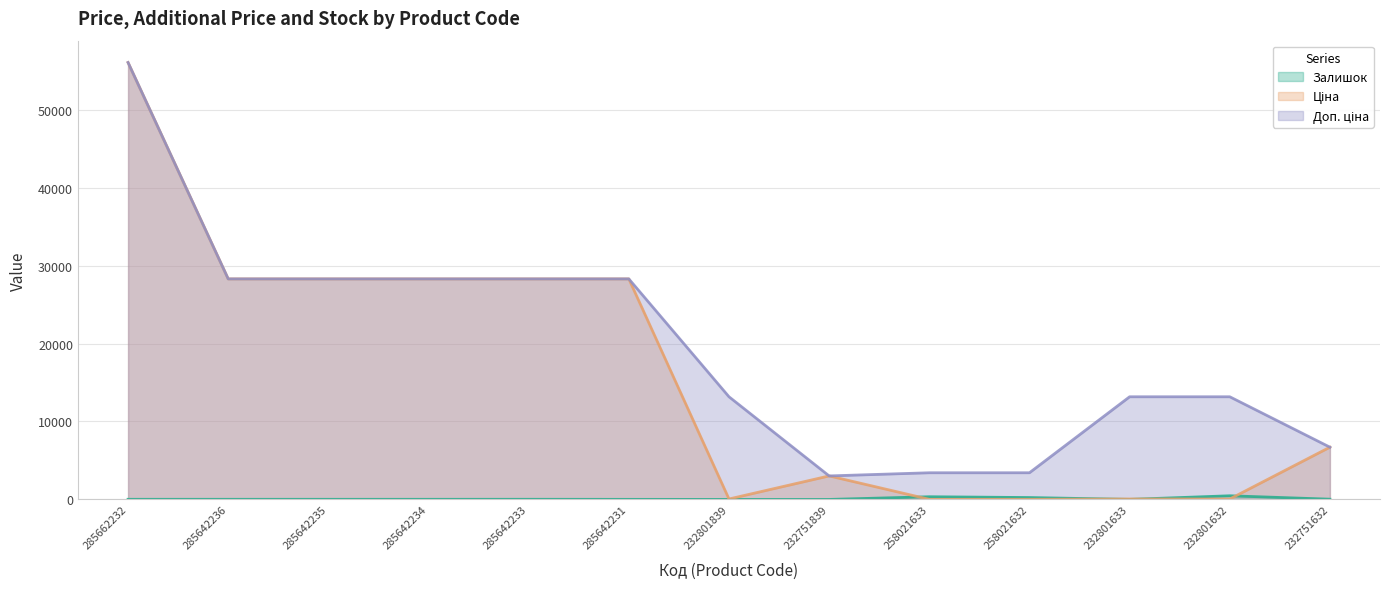

What is the greatest value displayed?

56054.0